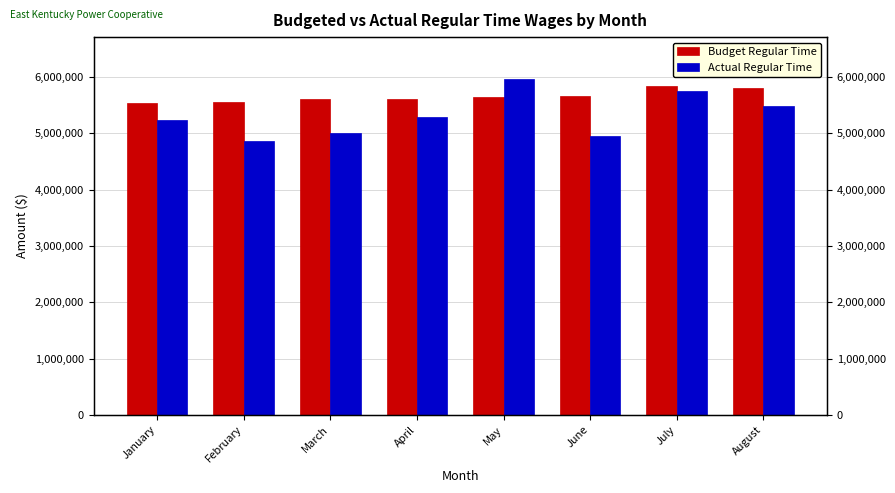

Which category has the highest value in the Actual Regular Time series?

May